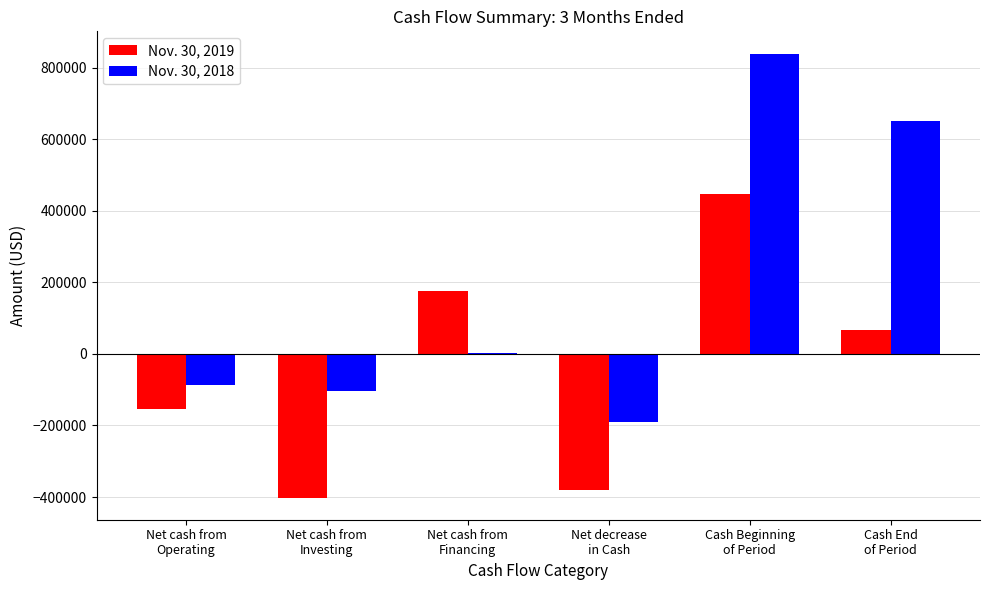

The value of Nov. 30, 2018 at Cash End
of Period is 650124. True or false?

True